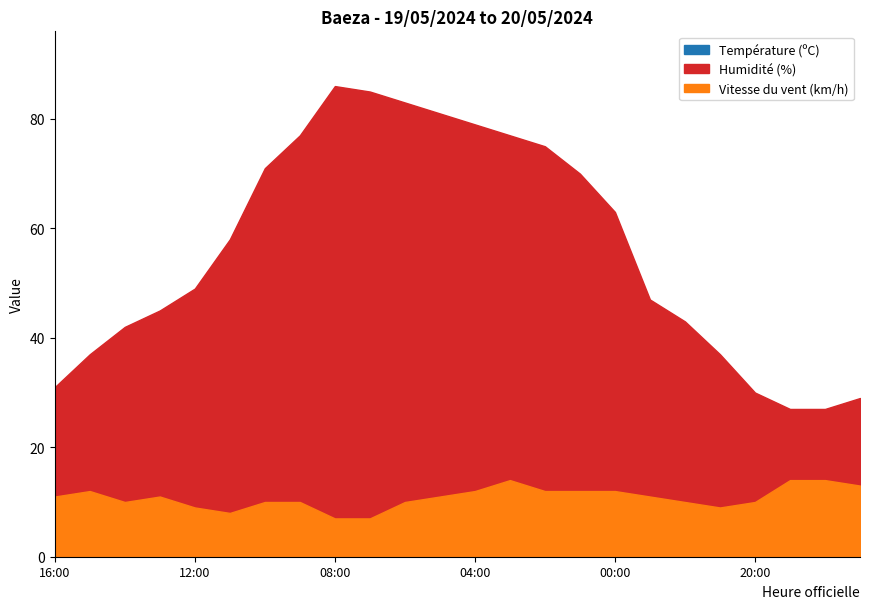

What is the value of the Humidité (%) point at the 23rd from the left?

27.0